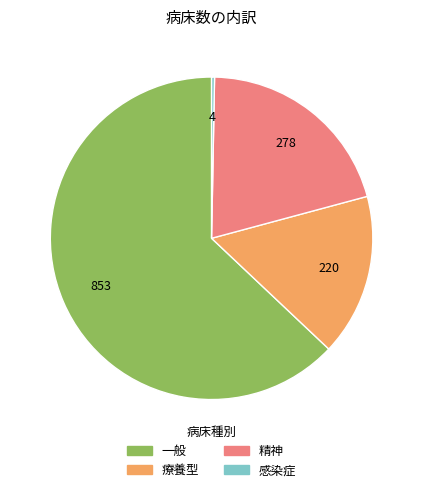

The 療養型 slice represents 16% of the pie. True or false?

True